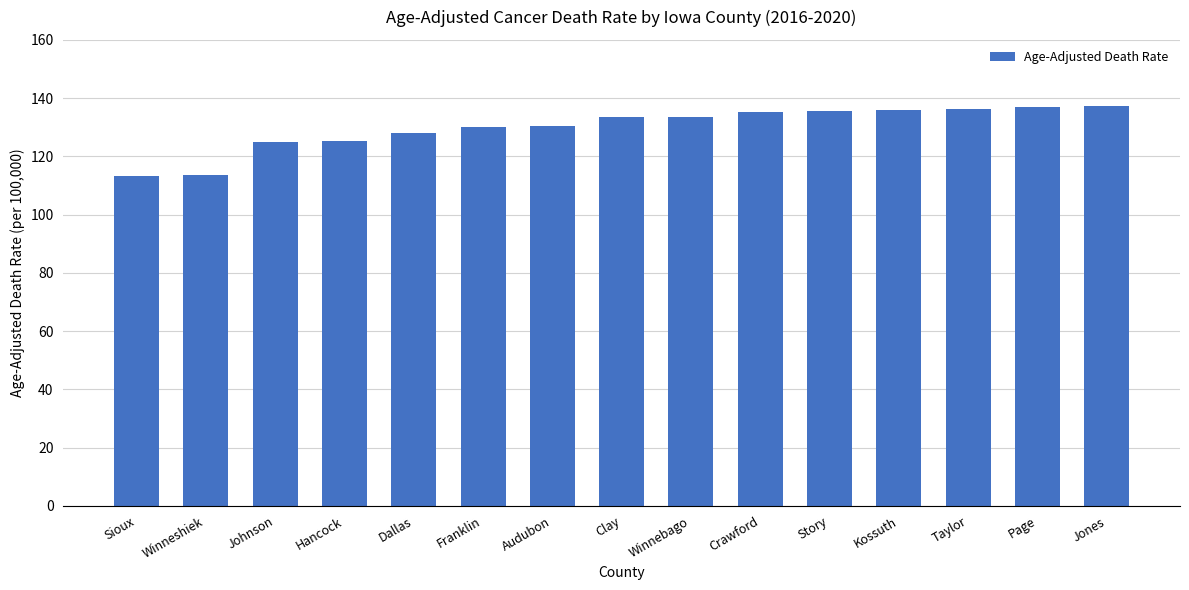

Are the bars horizontal?

No